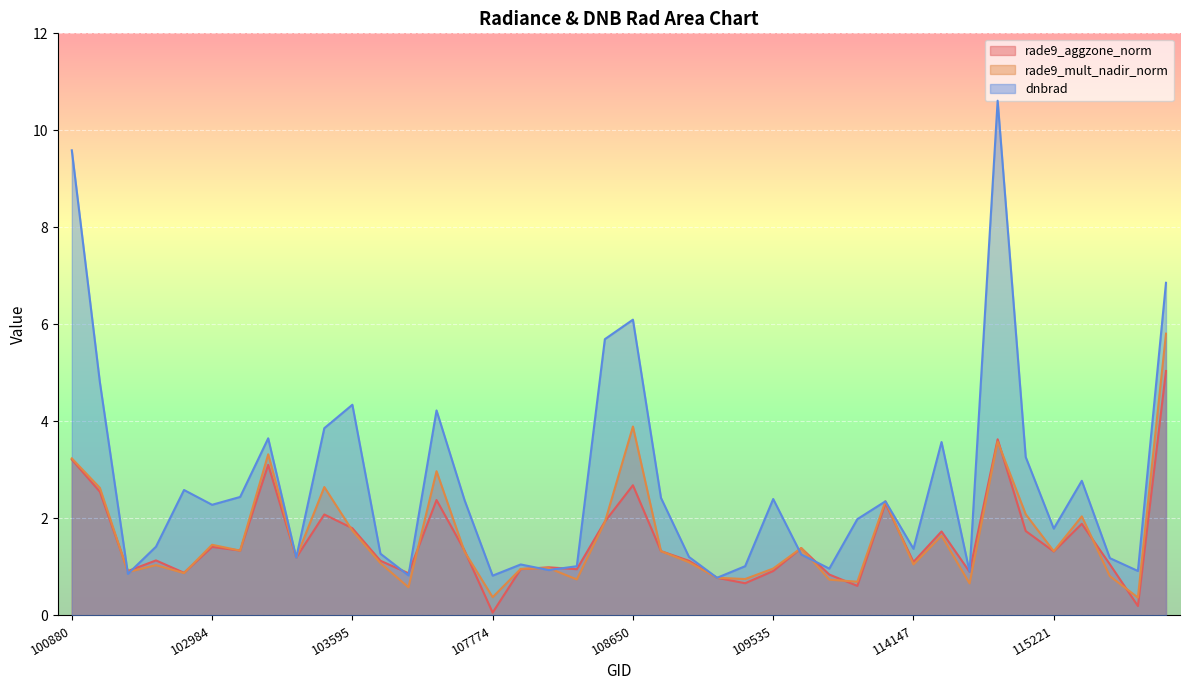

What is the smallest value displayed?

0.1